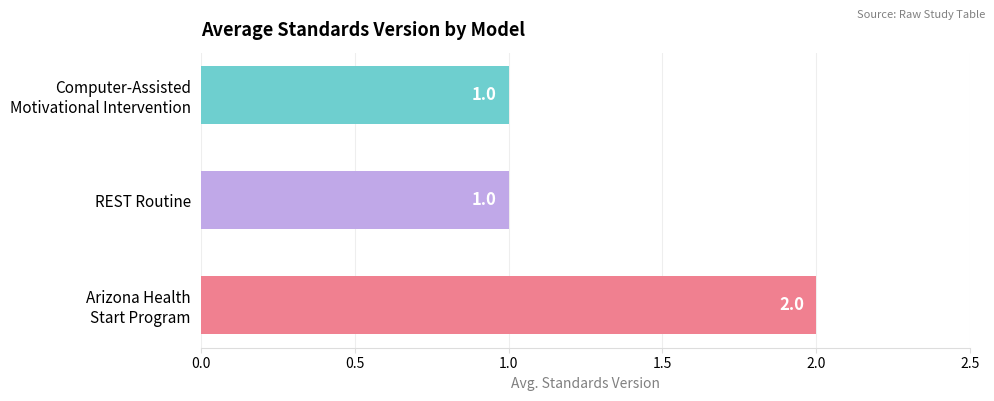

List the labels in order of value, smallest first.

Computer-Assisted Motivational Intervention, REST Routine, Arizona Health Start Program